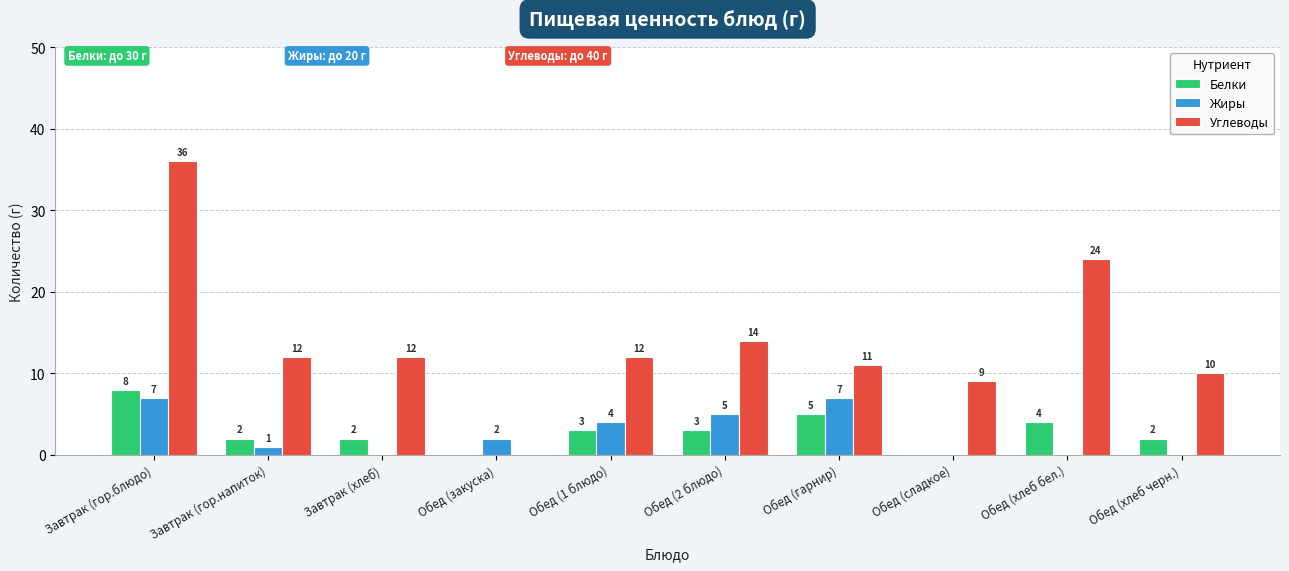

Is it true that Углеводы equals 6 at Обед (2 блюдо)?

False